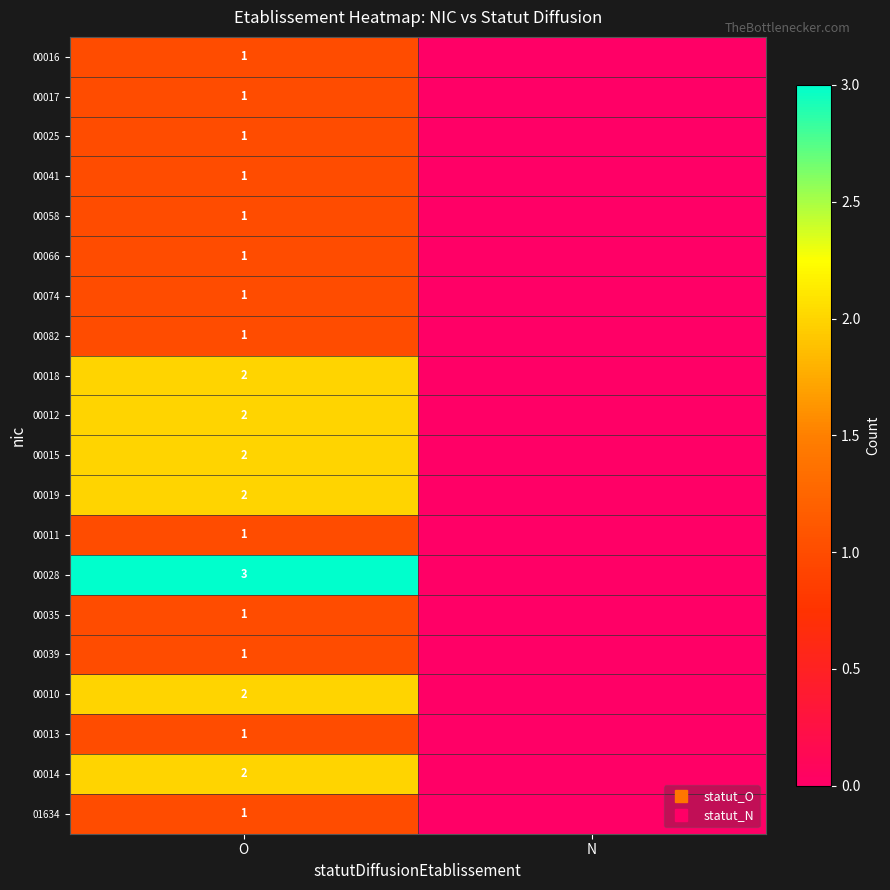

Rank the series by their maximum value, from lowest to highest.

00016, 00017, 00025, 00041, 00058, 00066, 00074, 00082, 00011, 00035, 00039, 00013, 01634, 00018, 00012, 00015, 00019, 00010, 00014, 00028